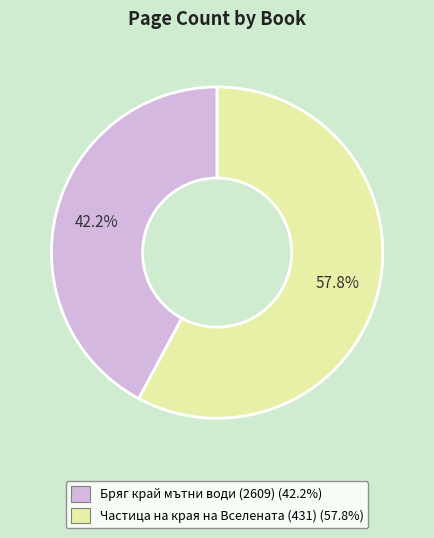

Is there a majority slice in this chart?

Yes